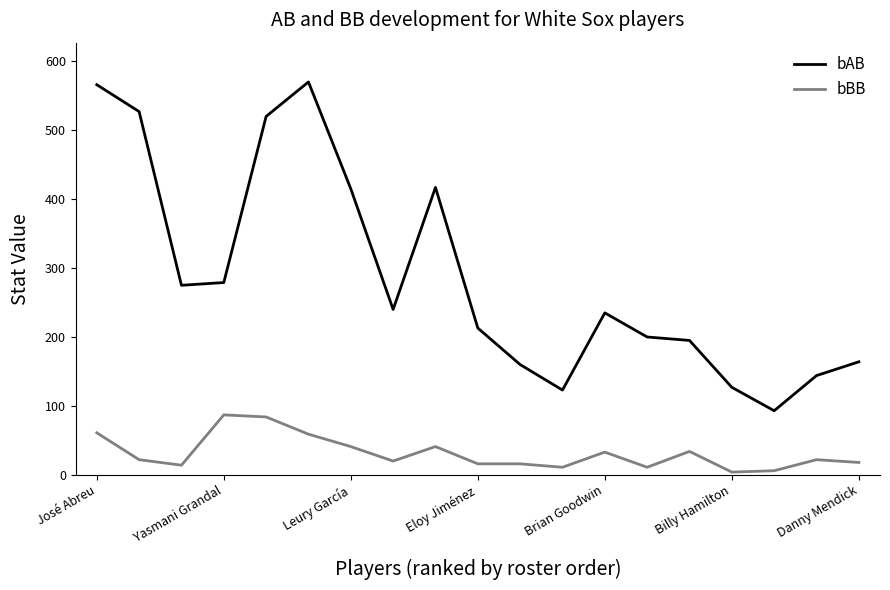

What is the maximum value shown in the chart?

570